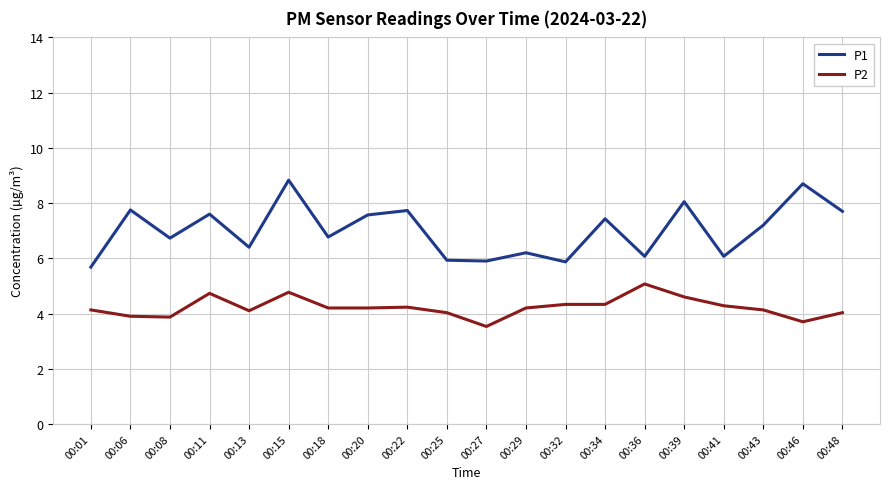

True or false: P2 and P1 intersect in this chart.

False